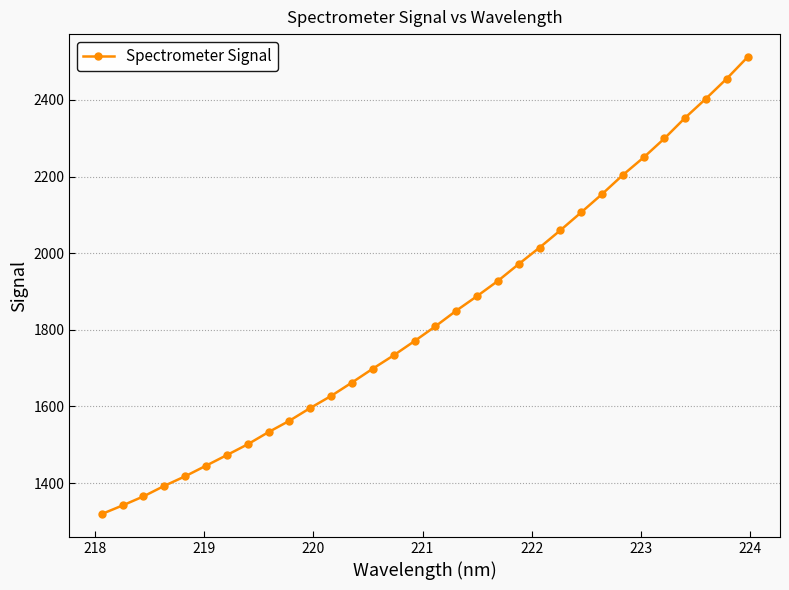

How many distinct data groups are displayed?

1